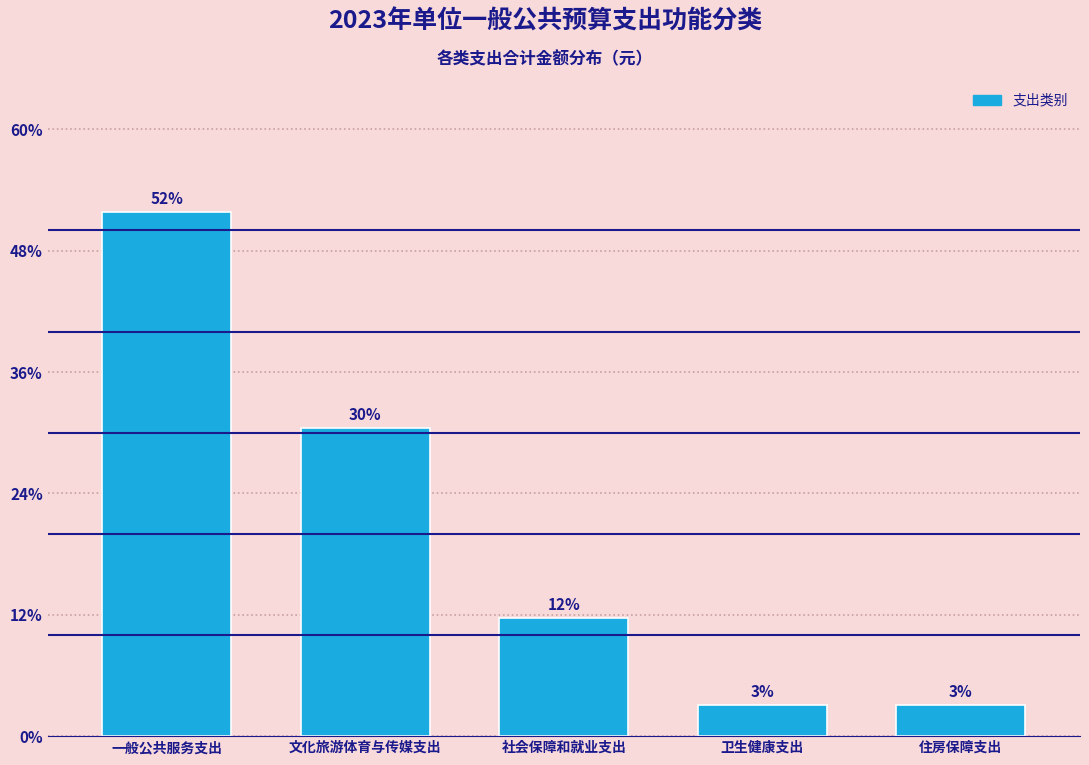

Between 一般公共服务支出 and 文化旅游体育与传媒支出, which is larger?

一般公共服务支出